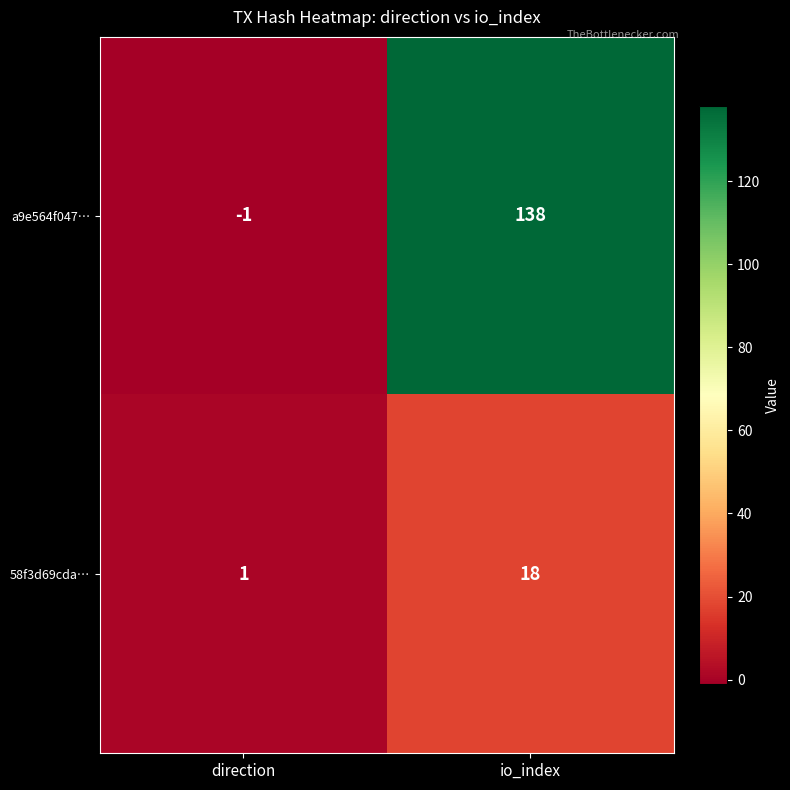

What is the difference between the highest and lowest values at io_index?

120